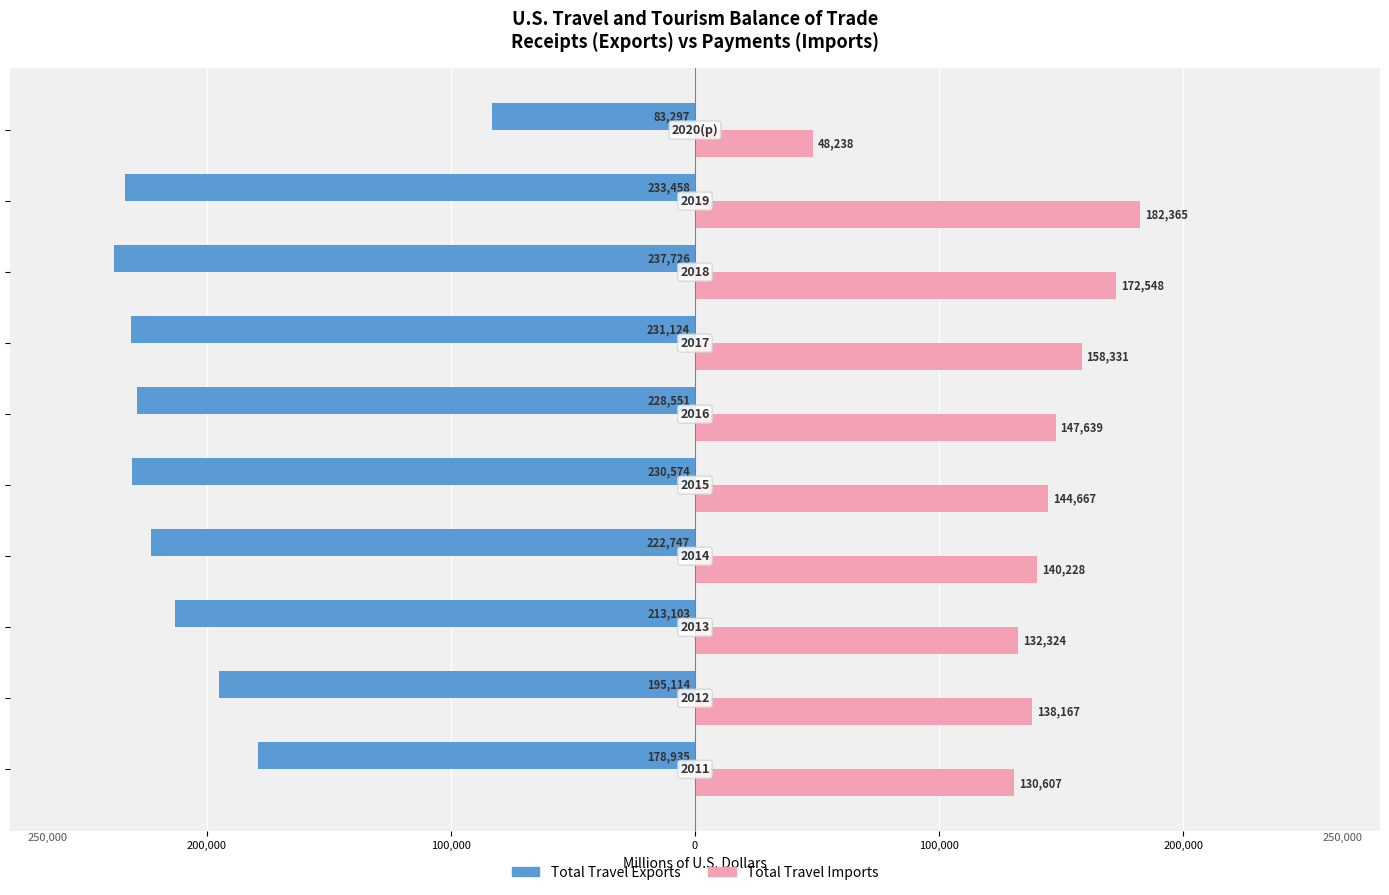

What are all the series names shown in the legend?

Total Travel Exports, Total Travel Imports